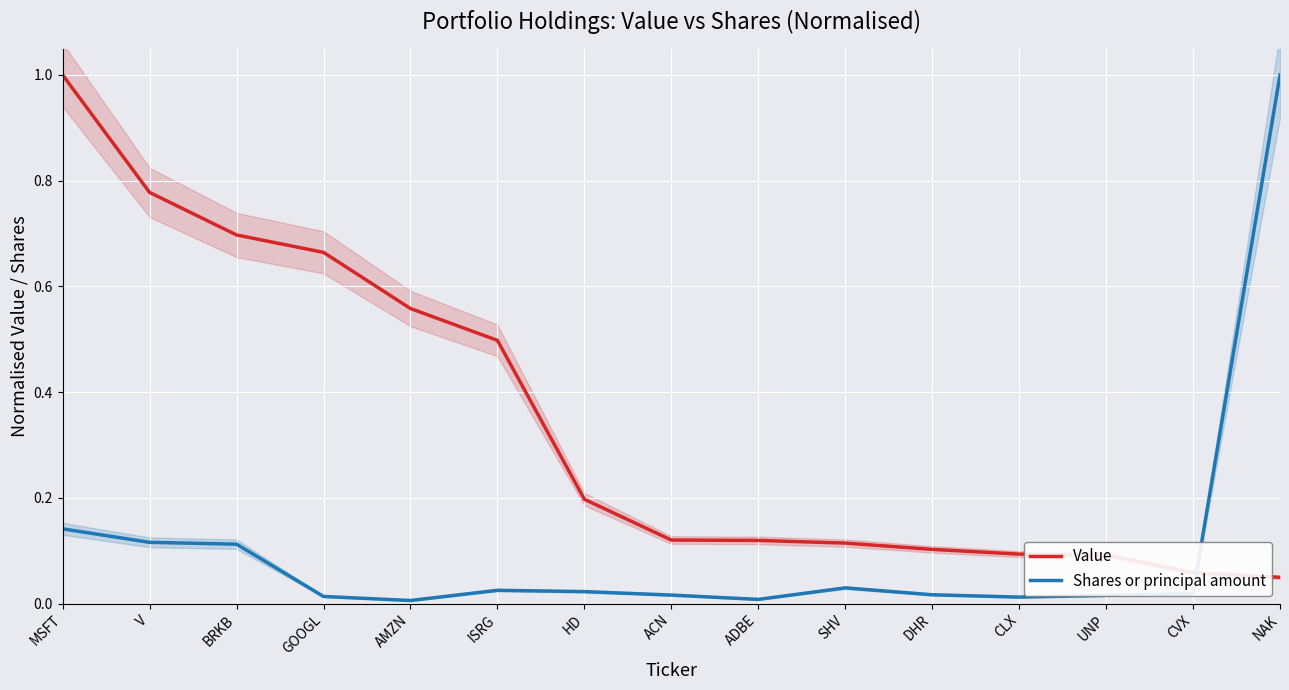

In Shares or principal amount, how many points are higher than both neighbors (excluding endpoints)?

2